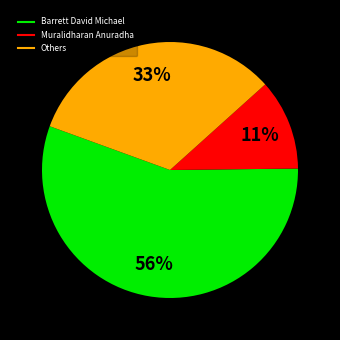

Does any single category account for the majority?

Yes